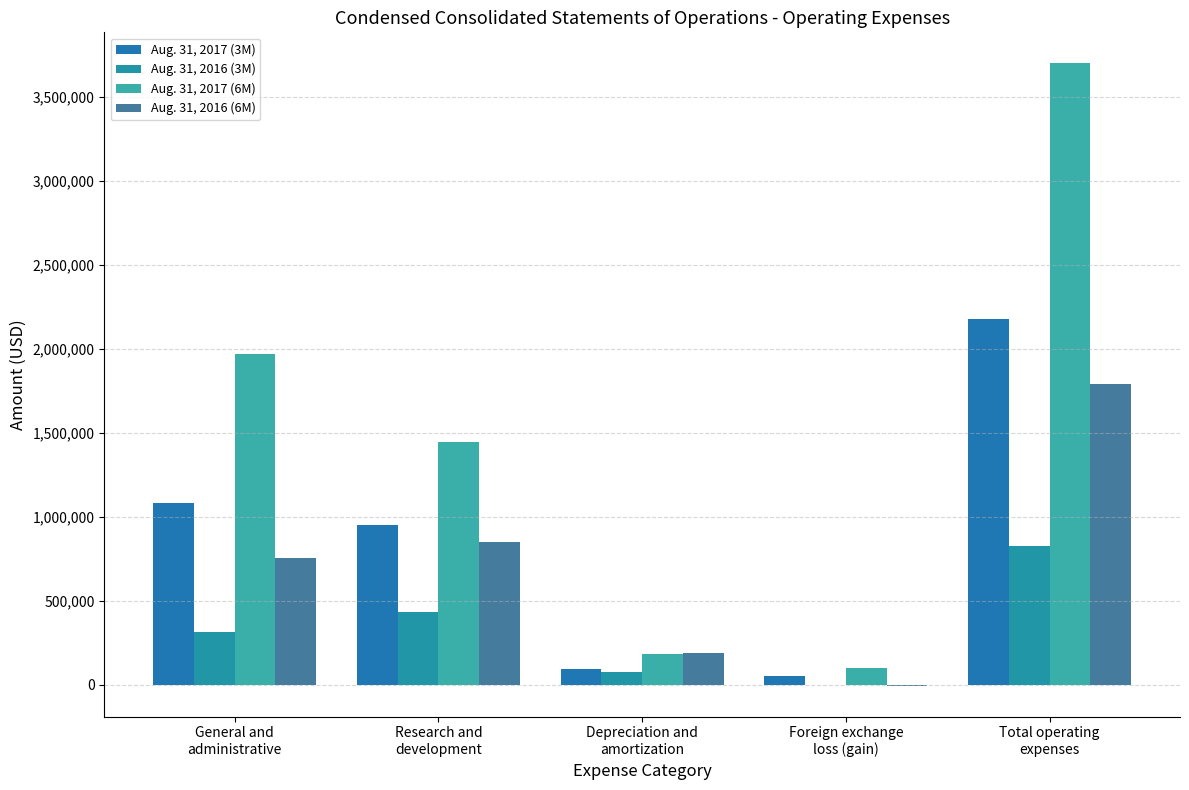

Count the number of data series in this chart.

4